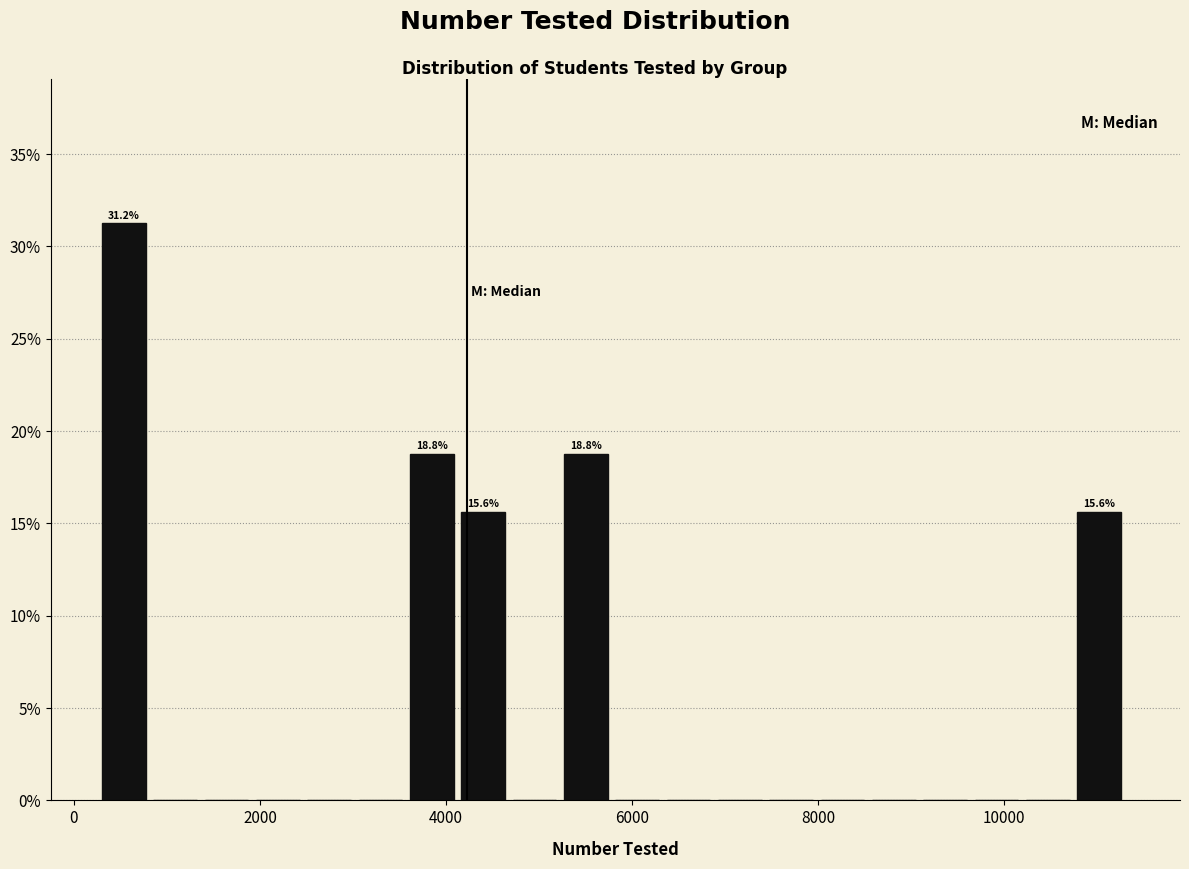

Around what value on the x-axis is the tallest bar? Give the approximate position of its centre, as read against the axis.

600